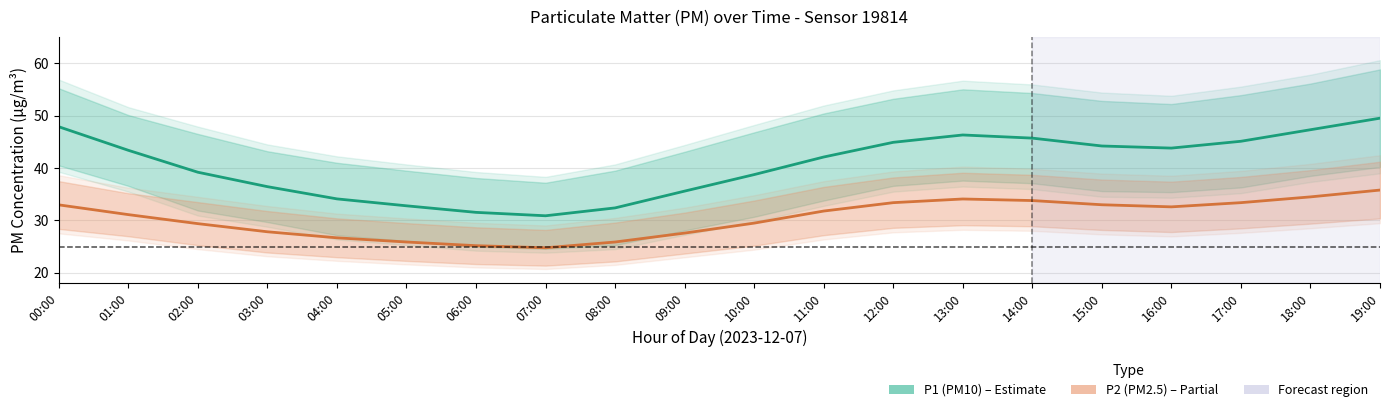

Reading right to left, transcribe all the data shown in this chart.

P1 (PM10): 49.5	47.3	45.1	43.8	44.2	45.7	46.3	44.9	42.1	38.8	35.6	32.4	30.9	31.6	32.8	34.1	36.5	39.2	43.4	47.9
P2 (PM2.5): 35.8	34.5	33.4	32.6	33.0	33.8	34.1	33.4	31.8	29.5	27.6	25.9	24.8	25.2	25.9	26.7	27.9	29.4	31.1	33.0